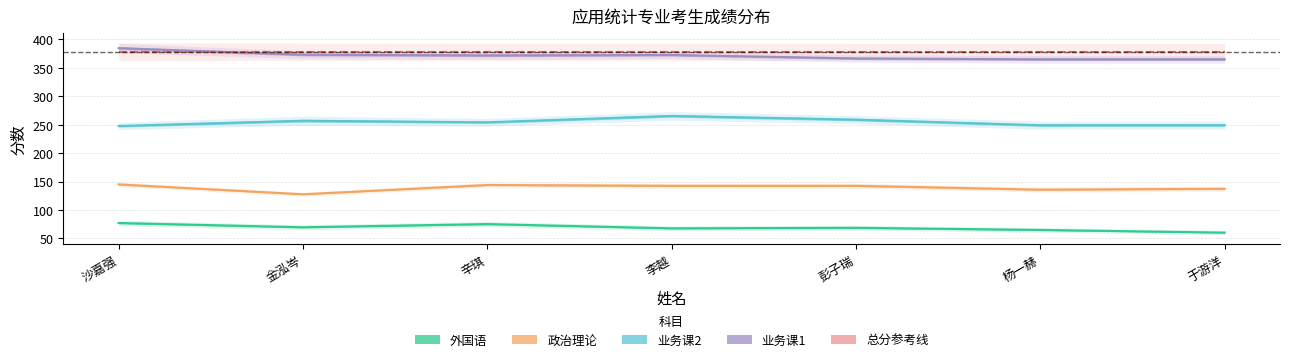

What is the minimum value shown in the chart?

60.2